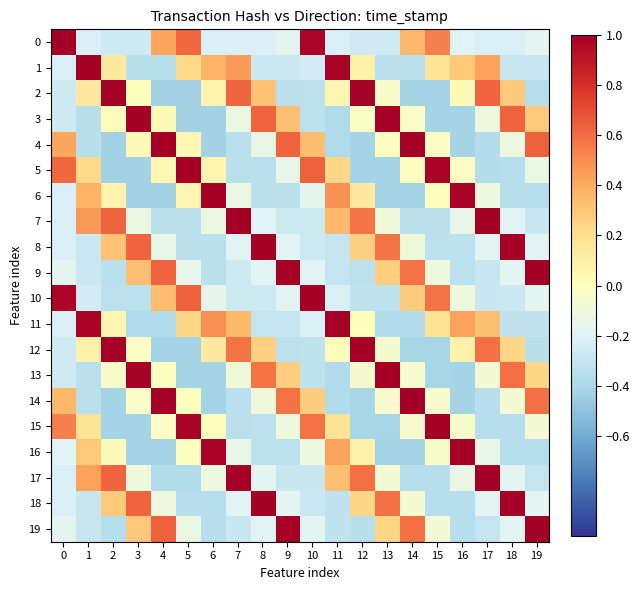

What is the difference between the highest and lowest values at 4?

1.4